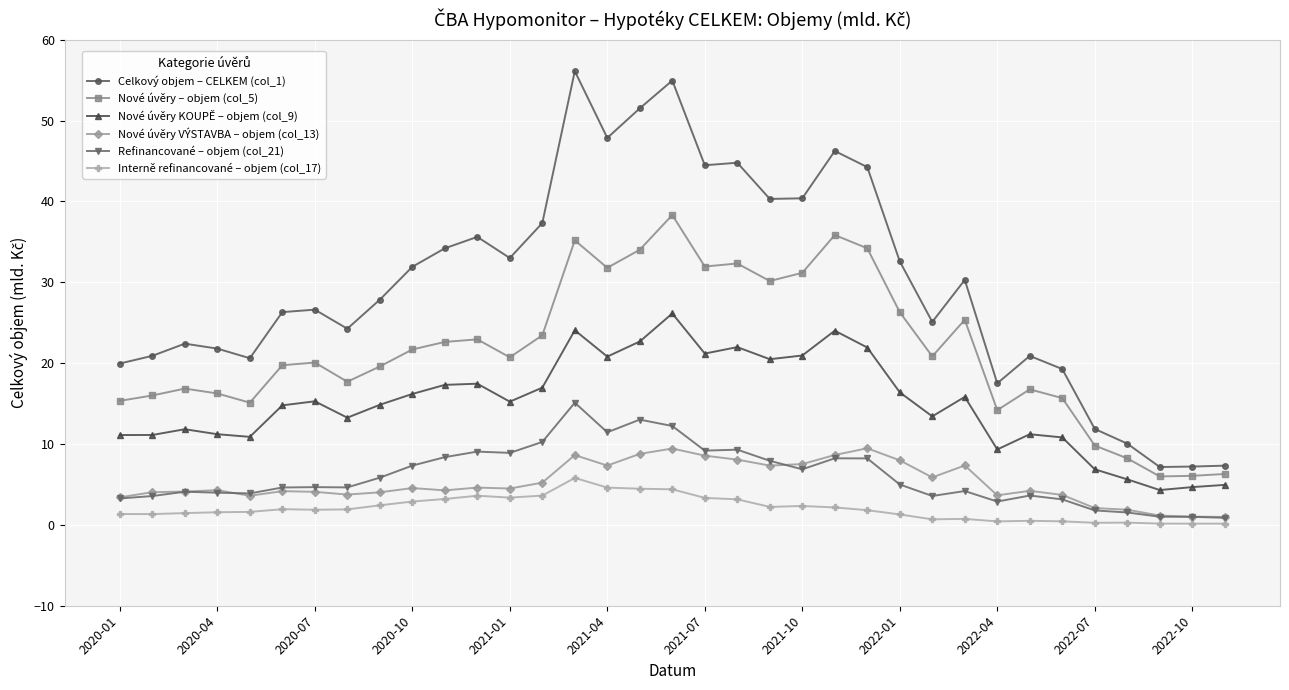

What is the greatest value displayed?

56.1